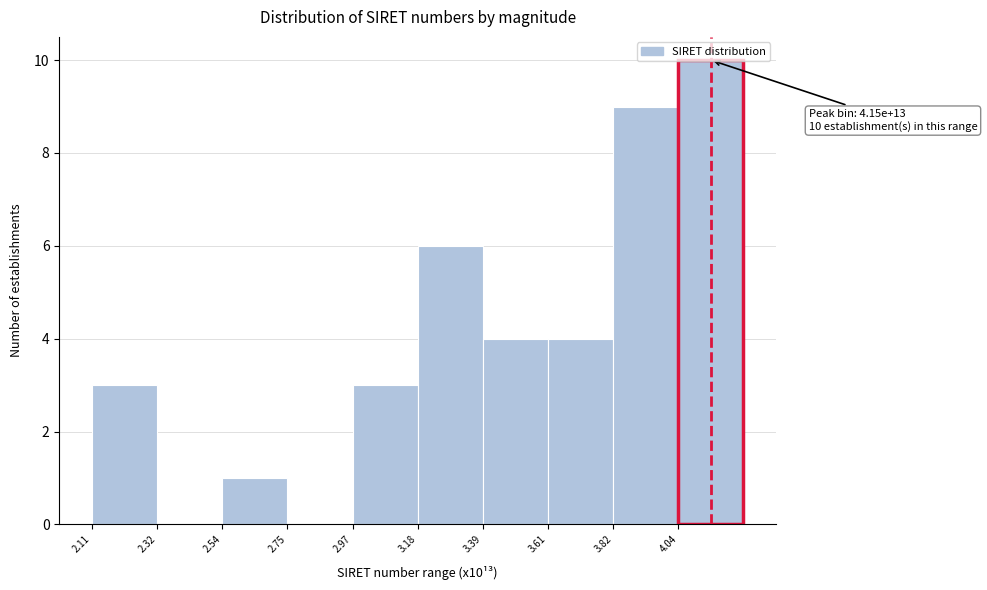

Which range on the x-axis has the tallest bar?

4.05 to 4.25